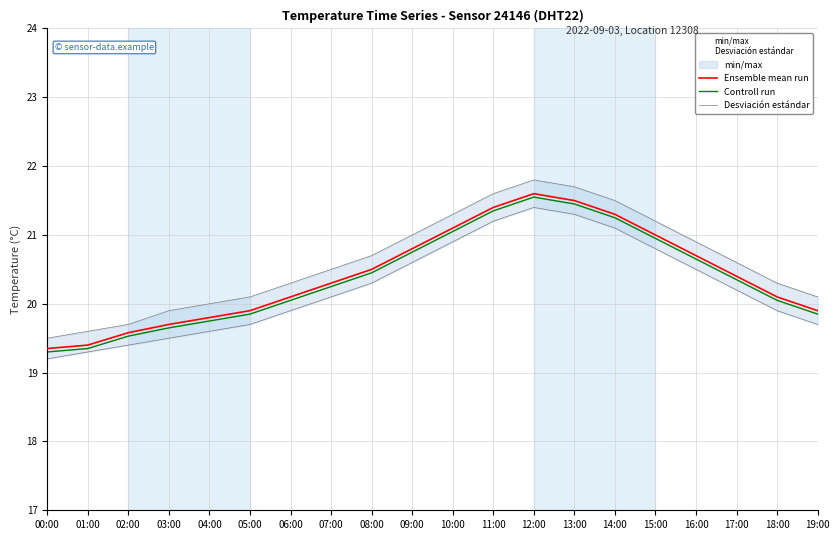

Reading left to right, transcribe all the data shown in this chart.

Ensemble mean run: 19.4	19.4	19.6	19.7	19.8	19.9	20.1	20.3	20.5	20.8	21.1	21.4	21.6	21.5	21.3	21.0	20.7	20.4	20.1	19.9
Controll run: 19.3	19.3	19.5	19.6	19.8	19.8	20.1	20.2	20.4	20.8	21.1	21.3	21.6	21.4	21.2	20.9	20.6	20.3	20.1	19.8
Desviación estándar: 19.2	19.3	19.4	19.5	19.6	19.7	19.9	20.1	20.3	20.6	20.9	21.2	21.4	21.3	21.1	20.8	20.5	20.2	19.9	19.7